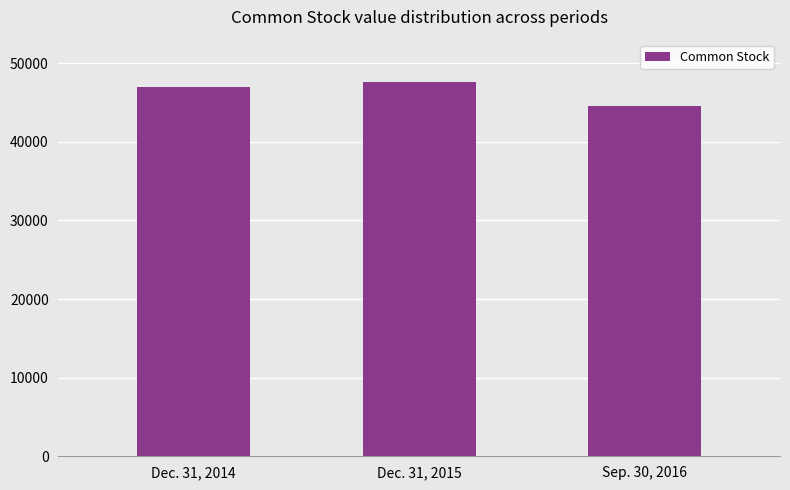

Does the chart contain any negative values?

No